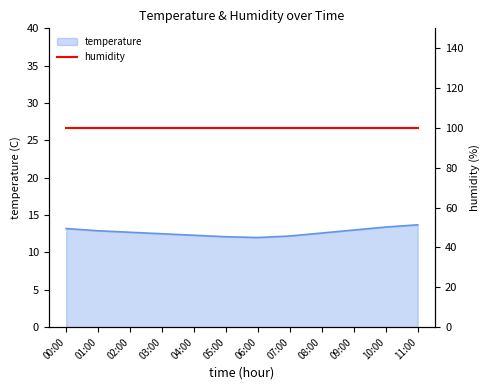

What is the label of the 1st point from the left?

00:00